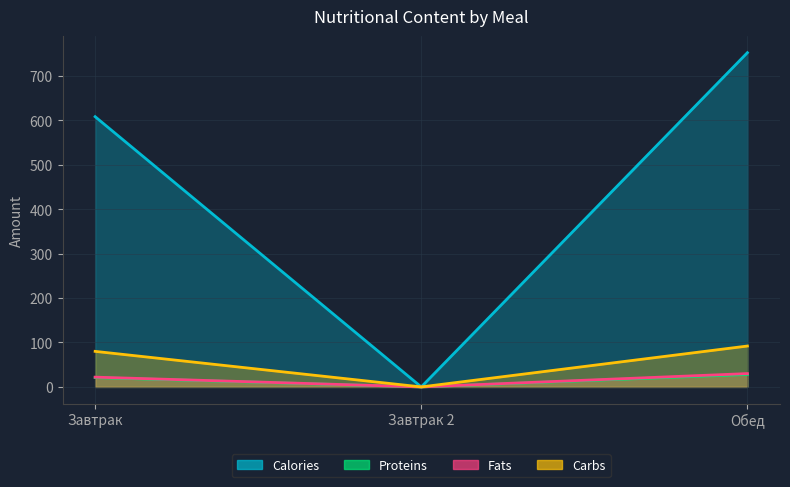

List the series in order of their peak value, lowest first.

Proteins, Fats, Carbs, Calories